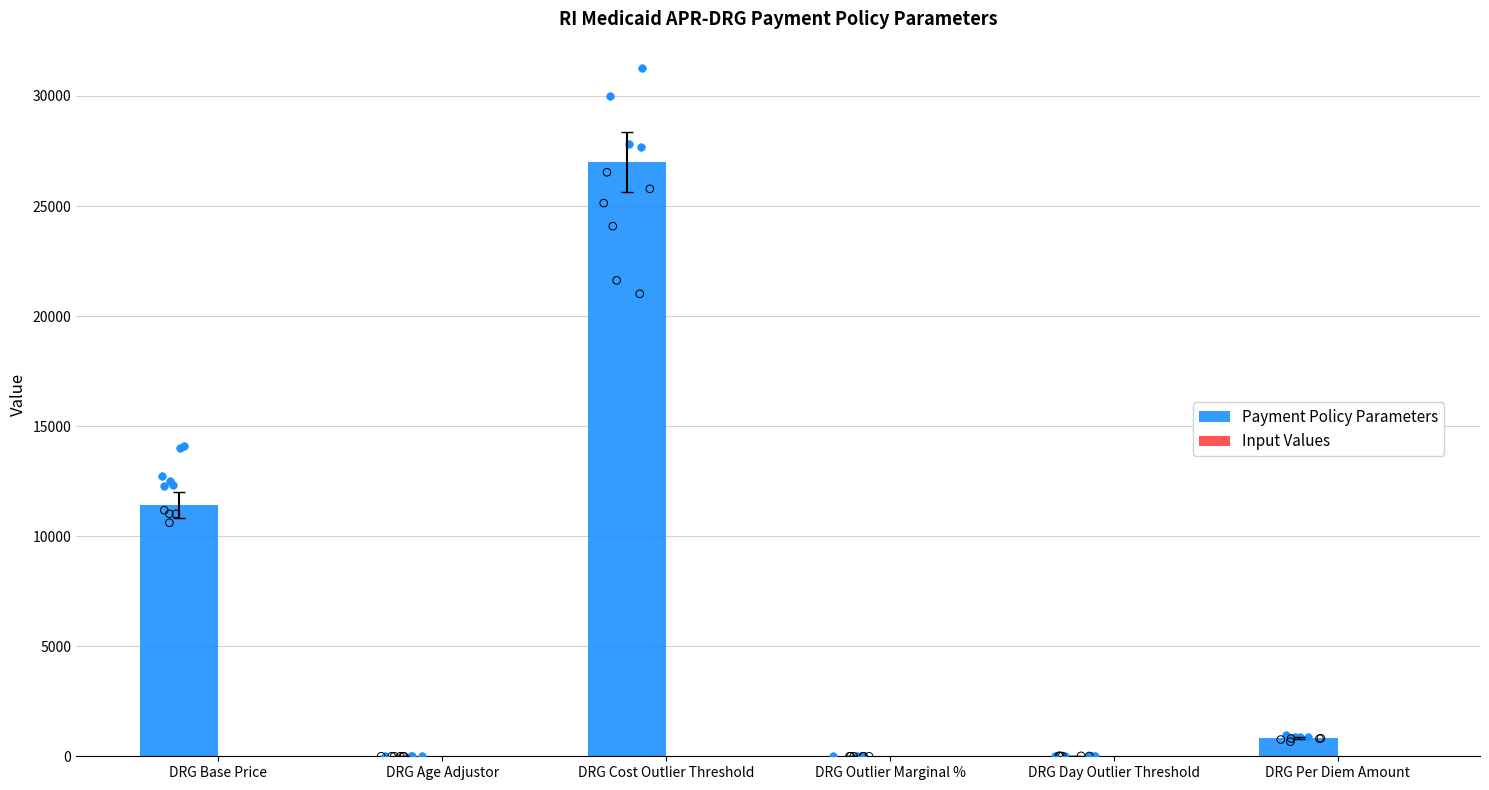

Which series has the largest total across all categories?

Payment Policy Parameters